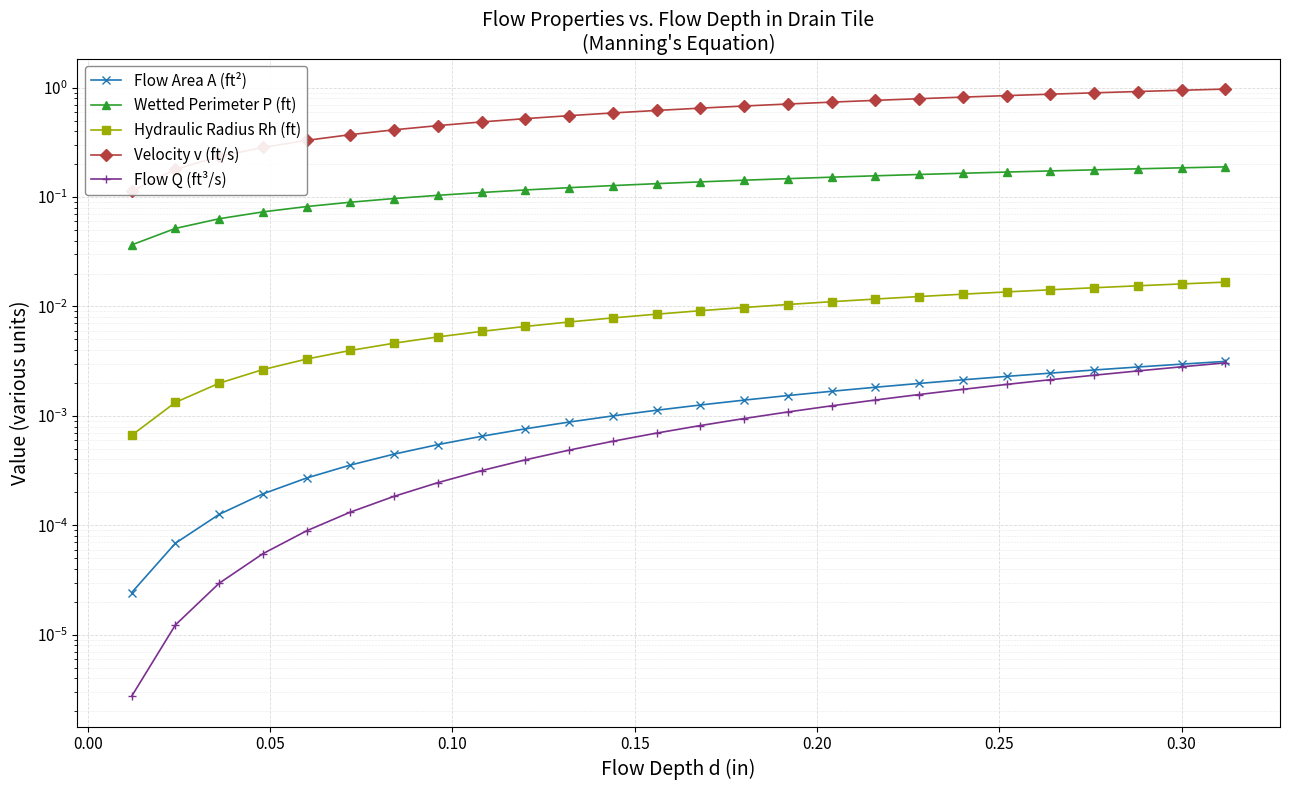

True or false: Wetted Perimeter P (ft) has more than 2 interior local peaks.

False